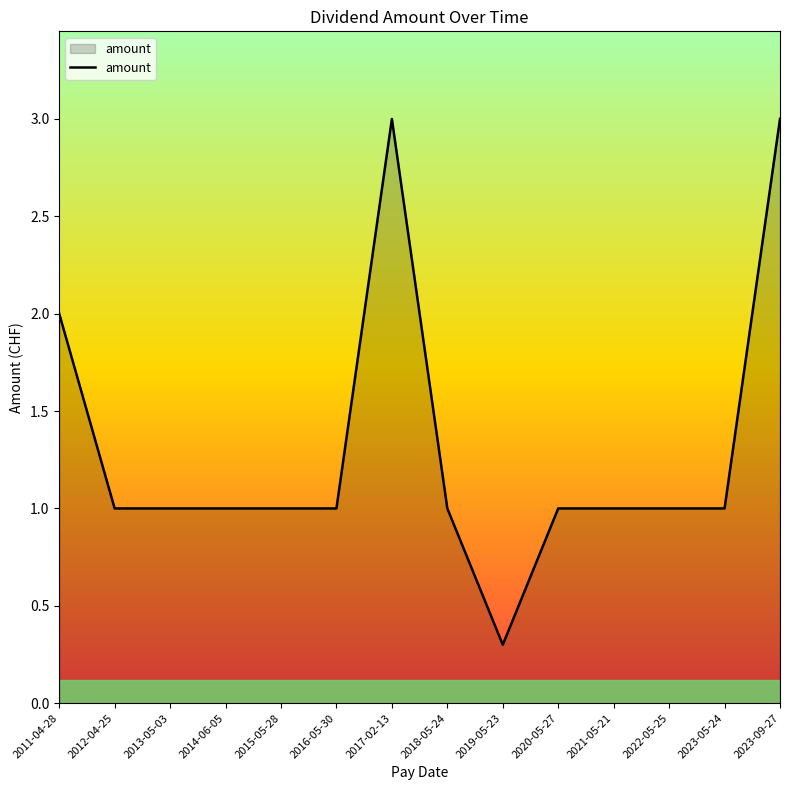

What position from the left is 2017-02-13?

7